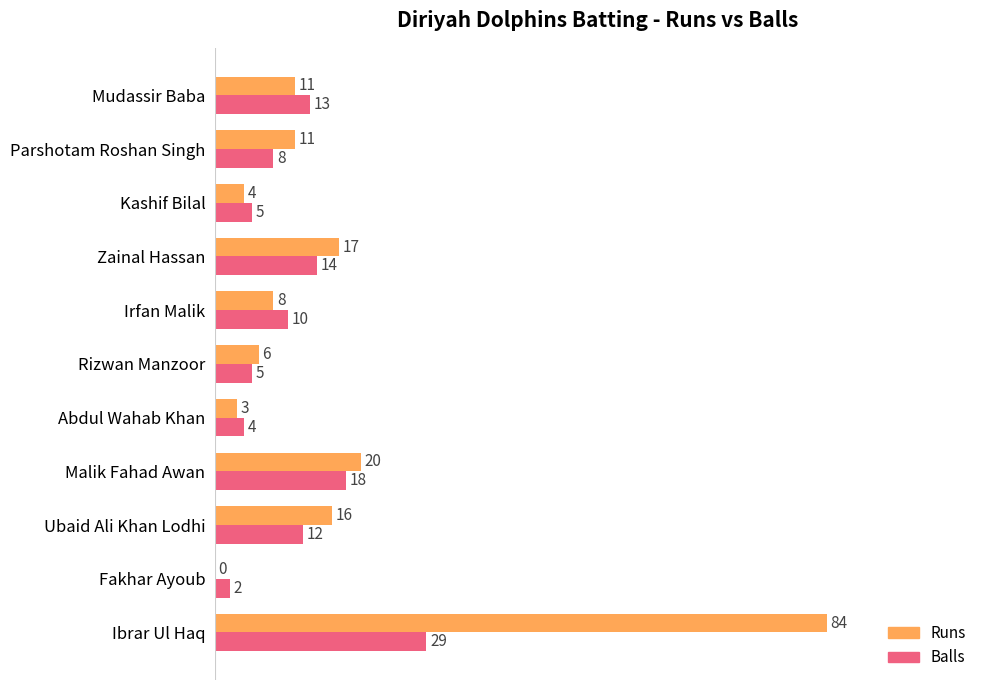

What are all the series names shown in the legend?

Runs, Balls